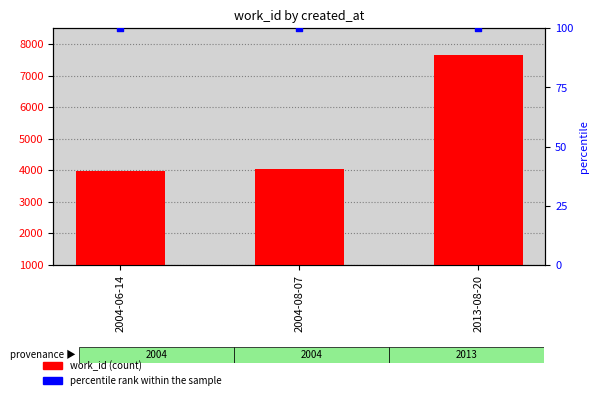

At how many categories does at least one series exceed 2306?

3